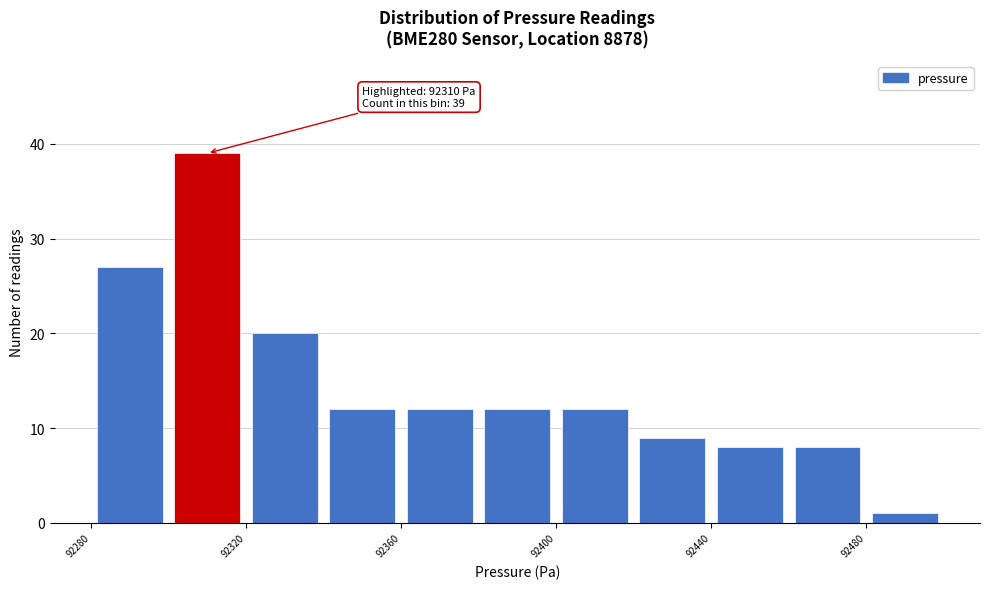

Which range on the x-axis has the tallest bar?

92300 to 92320